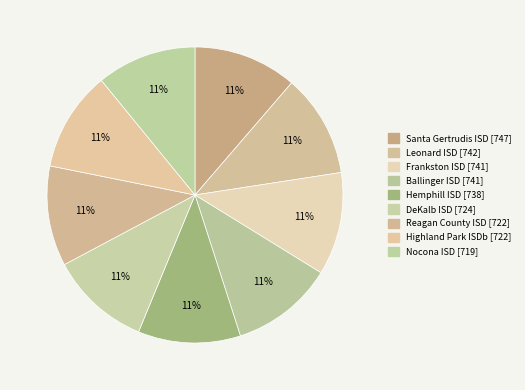

Which slice is the smallest?

Nocona ISD